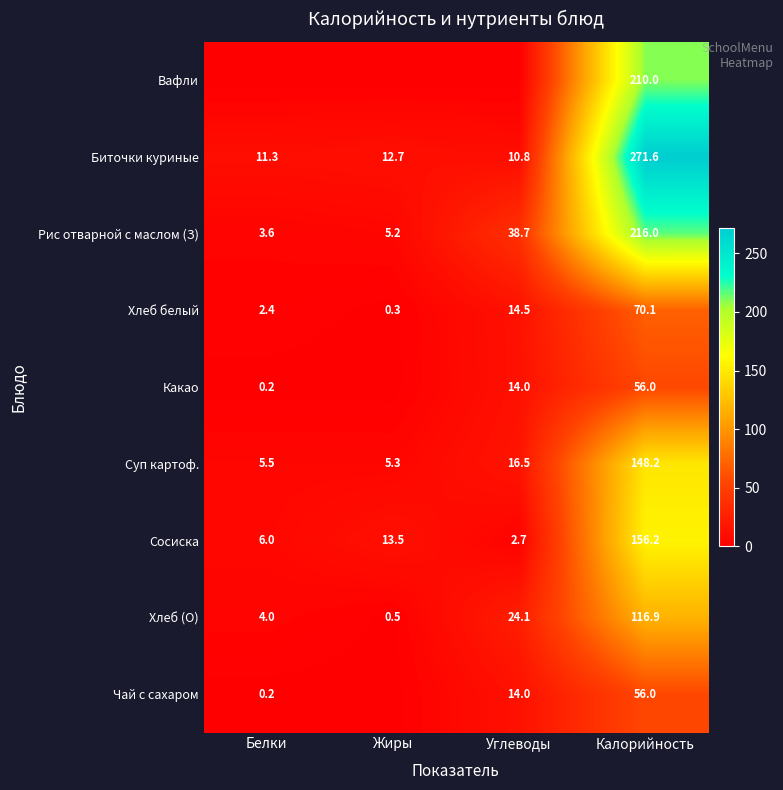

List the labels in order of Хлеб (О) value, smallest first.

Жиры, Белки, Углеводы, Калорийность